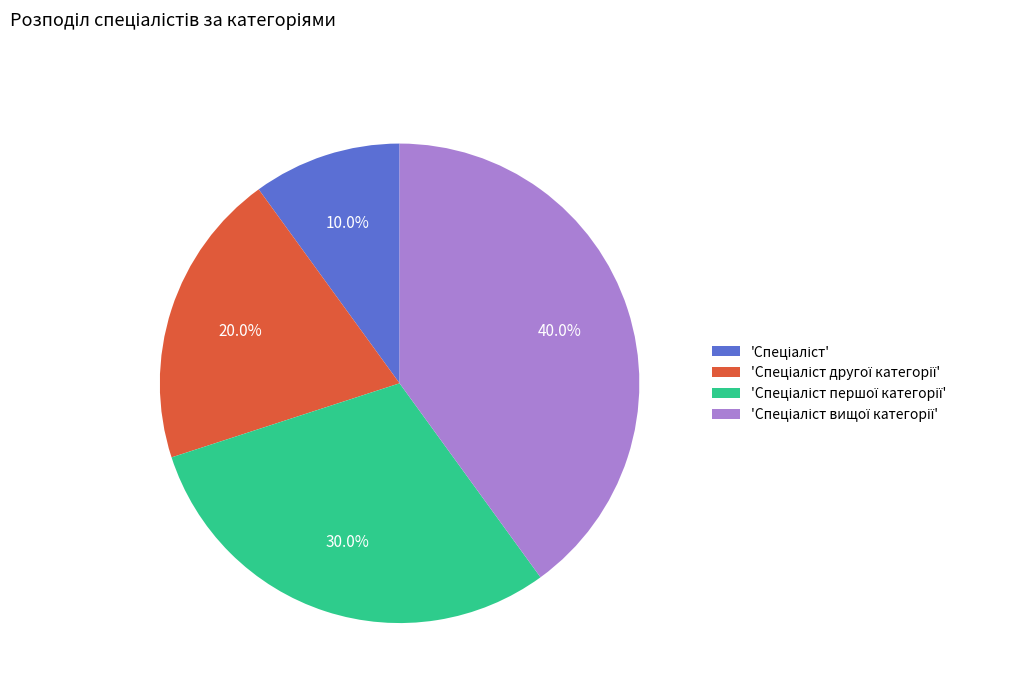

How many slices are in this pie chart?

4